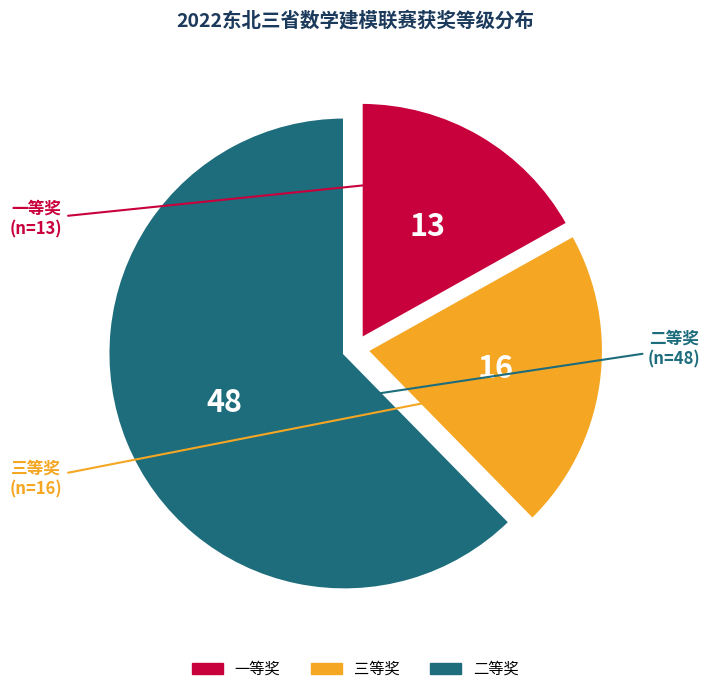

Combined, do 二等奖 and 一等奖 account for over 50%?

Yes